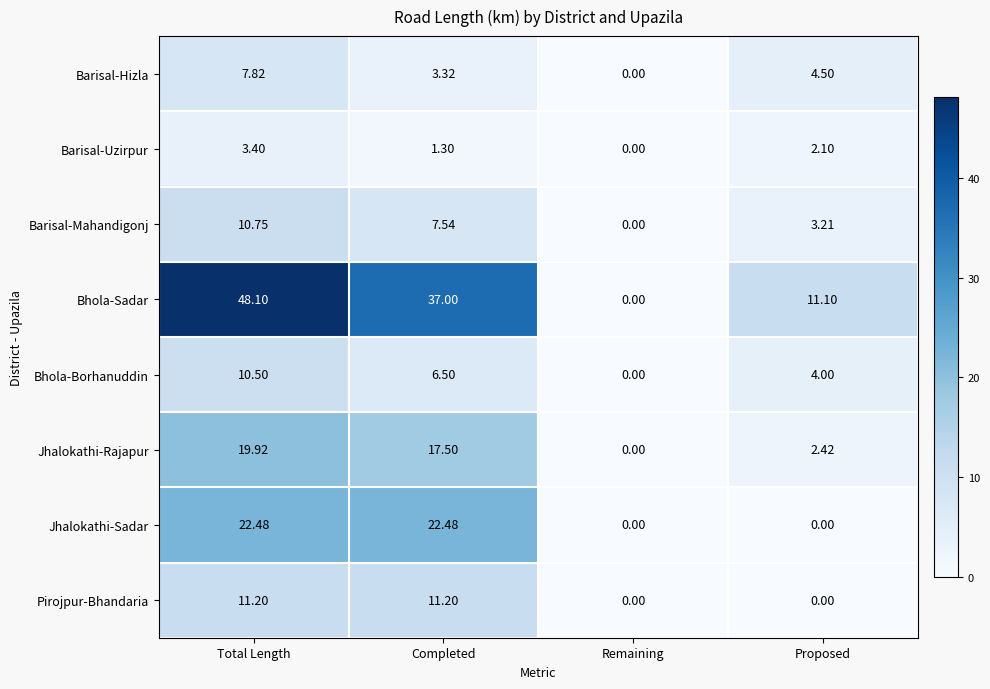

How many values in Bhola-Borhanuddin are above zero?

3